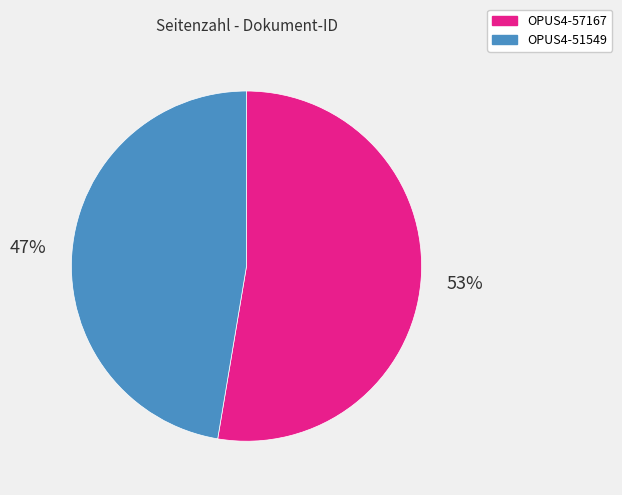

Does OPUS4-51549 represent more than half of the total?

No